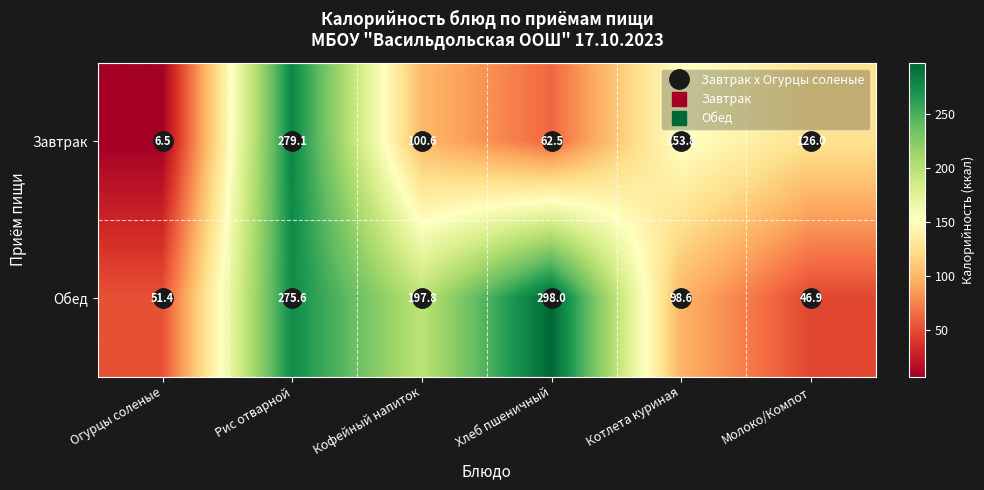

At which label is Завтрак closest to 142?

Котлета куриная